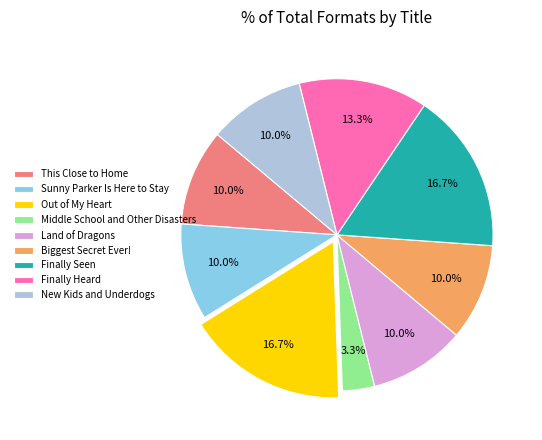

How much of the chart is everything except Biggest Secret Ever!?

90.0%